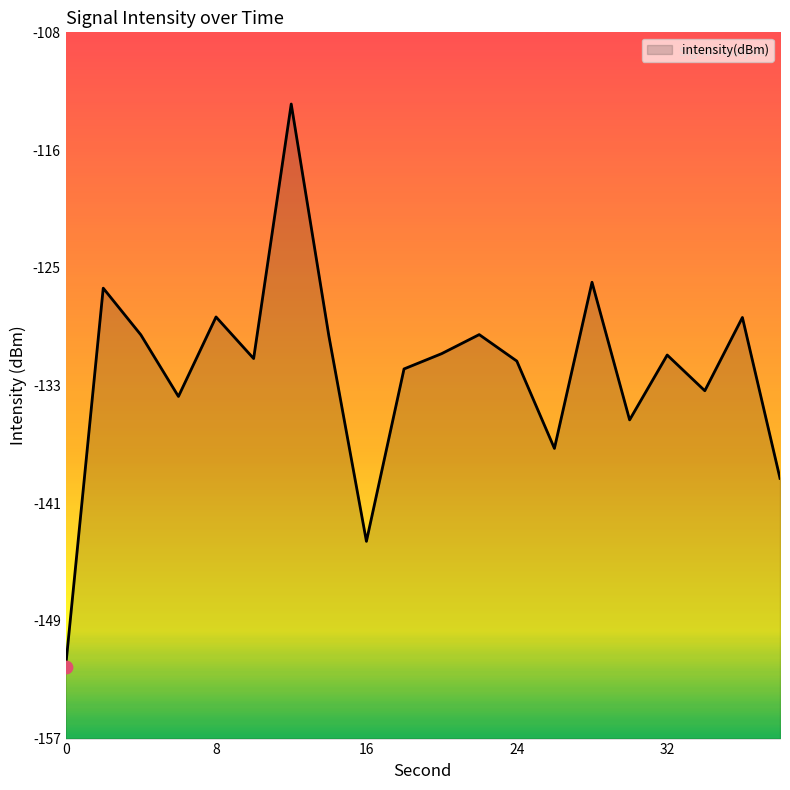

What is the change in value from 10 to 14?

+1.6